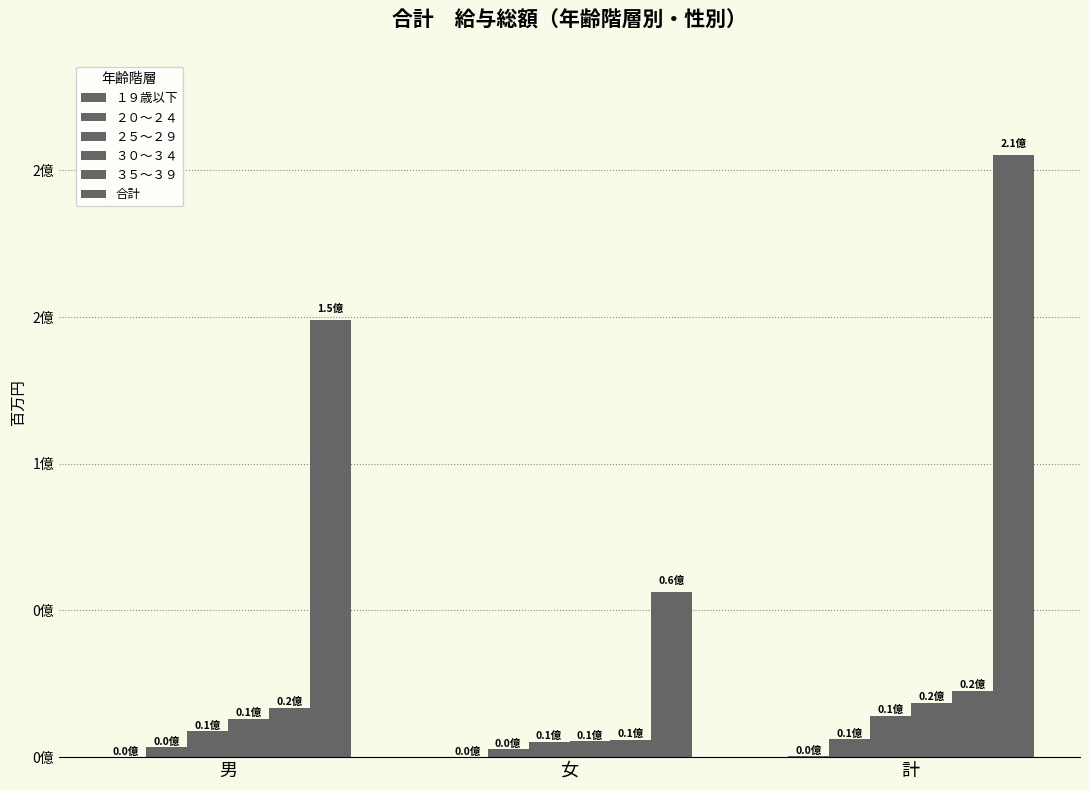

What is the difference between the ３５～３９ values at 男 and 女?

10898779